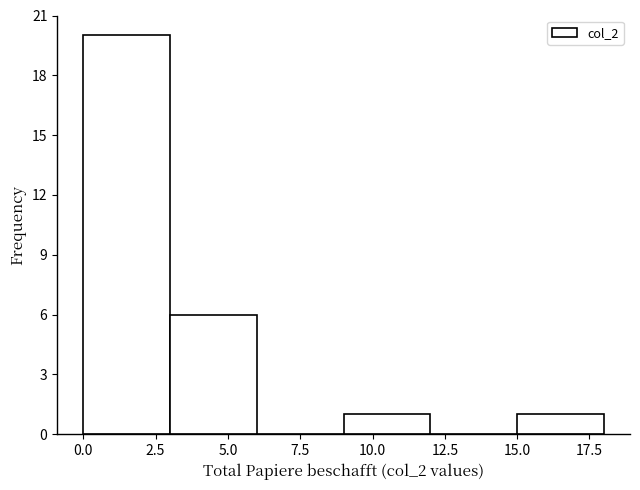

How tall is the bar that spans 9 to 12 on the x-axis? The values are not printed on the chart, so give them approximately, as read against the axis.

1